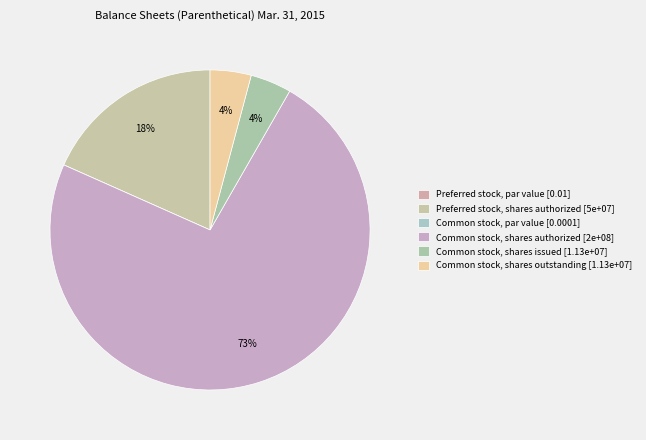

Do Common stock, shares issued and Common stock, shares authorized together represent more than half of the pie?

Yes